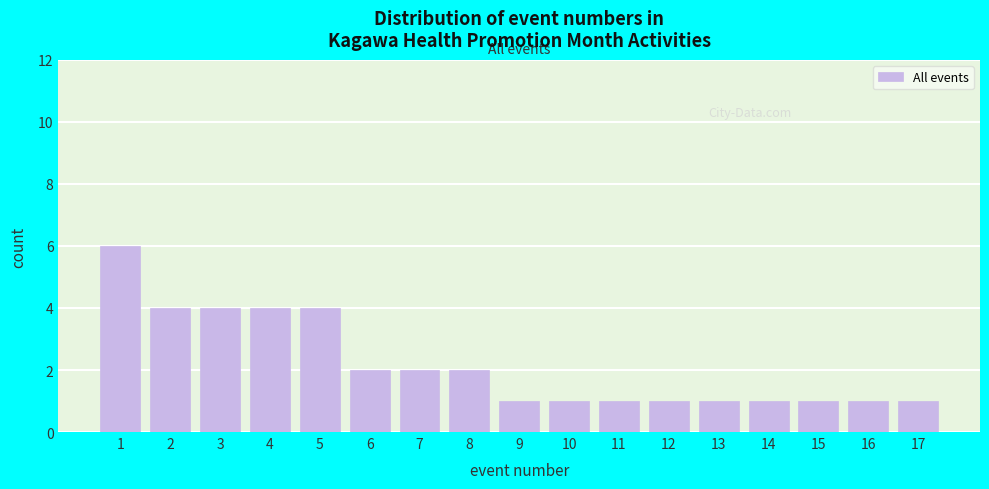

Reading left to right, what are all the values shown in this chart?

6	4	4	4	4	2	2	2	1	1	1	1	1	1	1	1	1